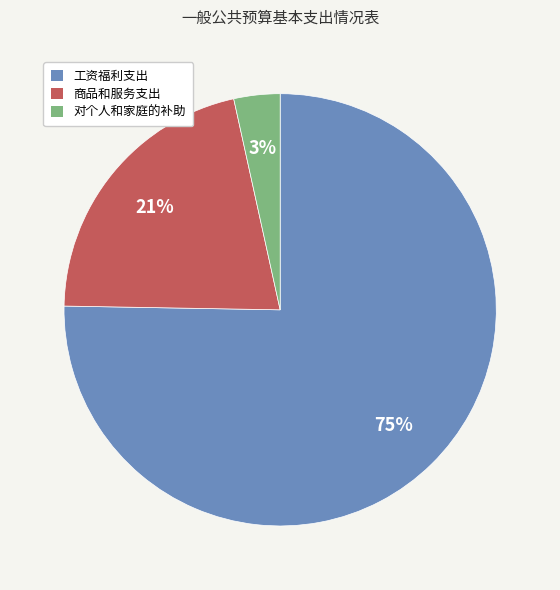

The 对个人和家庭的补助 slice represents 18% of the pie. True or false?

False